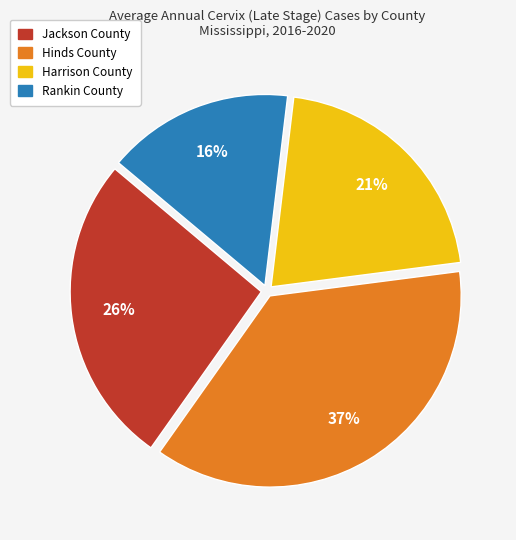

The Harrison County slice represents 21% of the pie. True or false?

True